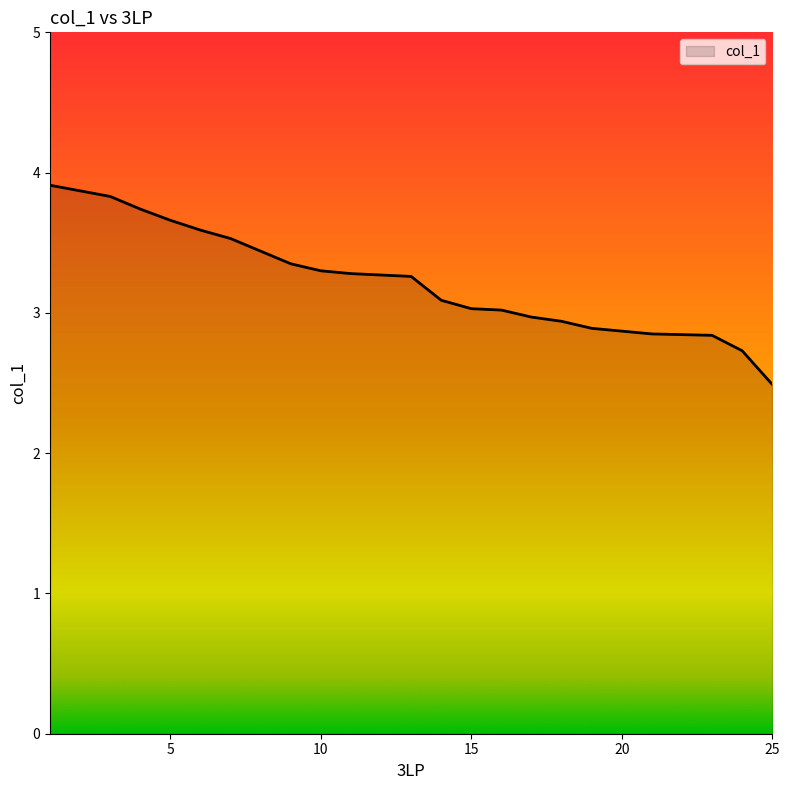

What is the minimum value shown in the chart?

2.5